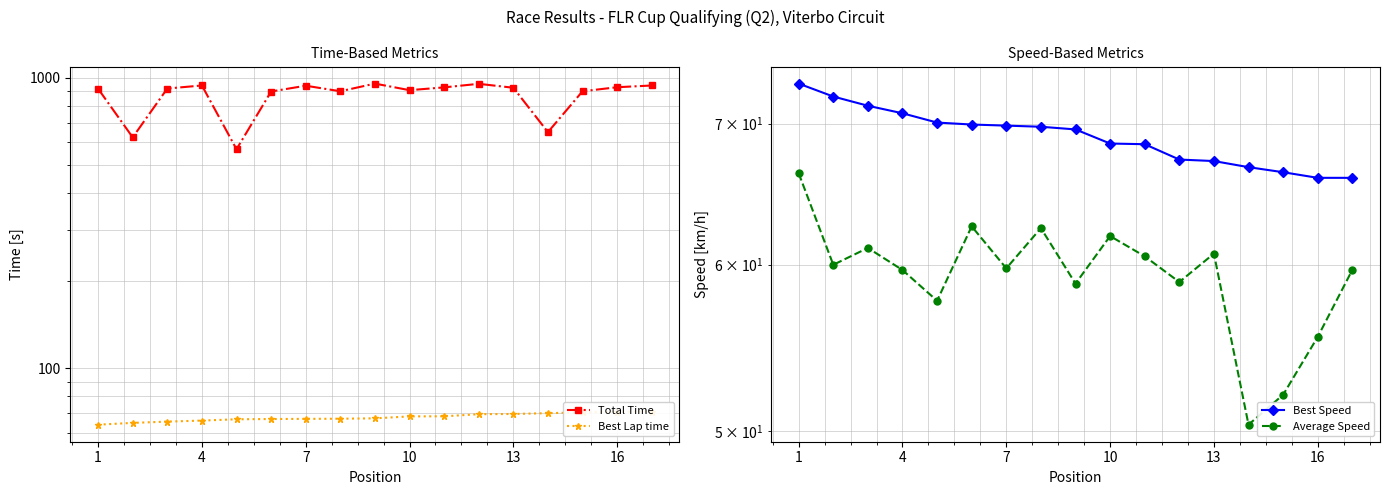

Does the chart display data point markers on the line(s)?

Yes